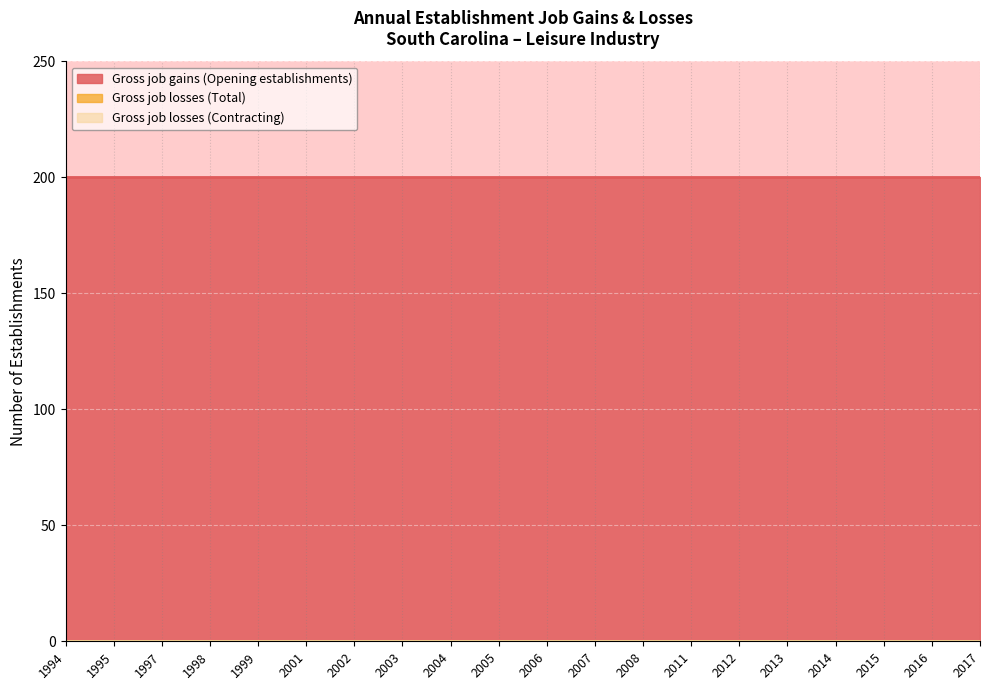

True or false: Gross job gains (Opening establishments) and Gross job losses (Contracting) cross at least once.

False